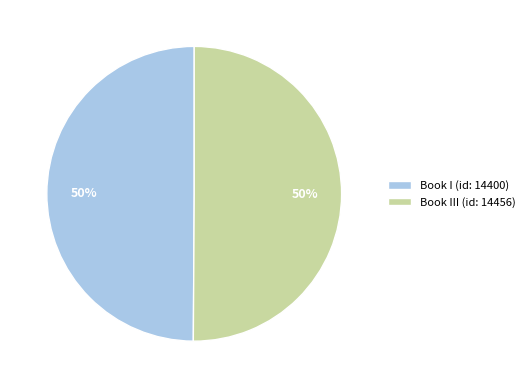

Combined, do Book I (id: 14400) and Book III (id: 14456) account for over 50%?

Yes